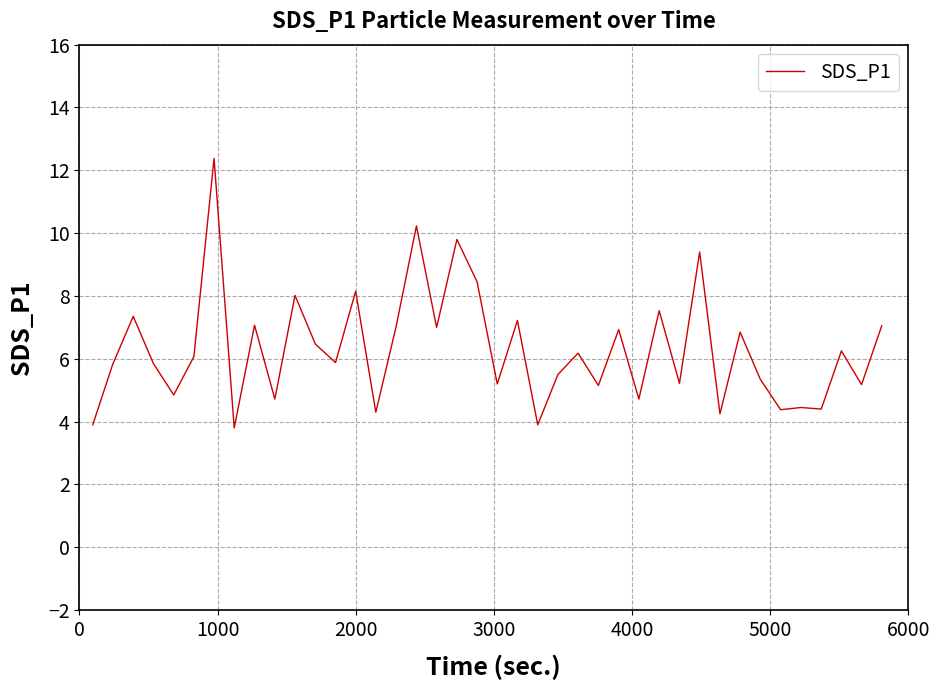

What is the maximum value shown in the chart?

12.4